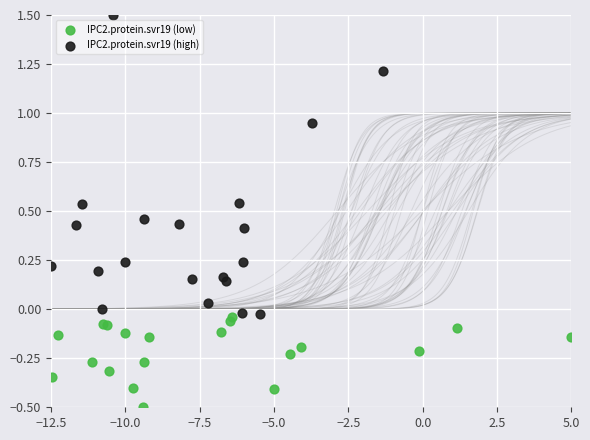

Which series has the largest Y range (max minus min)?

IPC2.protein.svr19 (high)